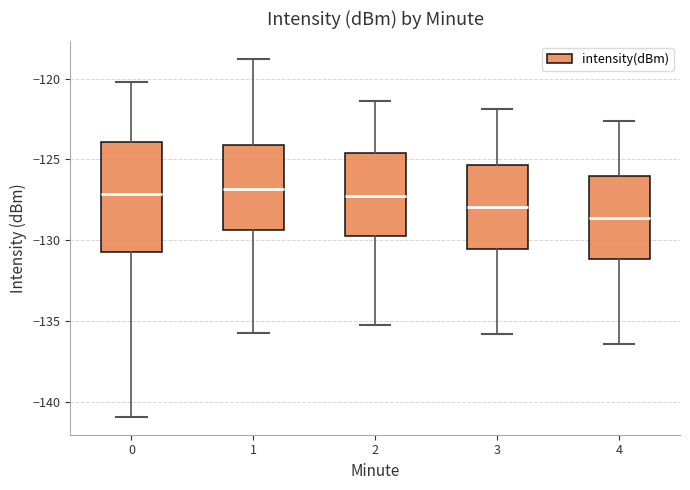

Reading left to right, transcribe this box plot: for each box, give where its median line is, the range the box spans, and where its two whiskers end, as read against the y-axis. The values are not printed on the chart, so give them approximately, as read against the axis.

0: median -127.0, box -130.5 to -124.0, whiskers -141.0 to -120.0
1: median -127.0, box -129.5 to -124.0, whiskers -135.5 to -119.0
2: median -127.0, box -129.5 to -124.5, whiskers -135.0 to -121.5
3: median -128.0, box -130.5 to -125.5, whiskers -136.0 to -122.0
4: median -128.5, box -131.0 to -126.0, whiskers -136.5 to -122.5